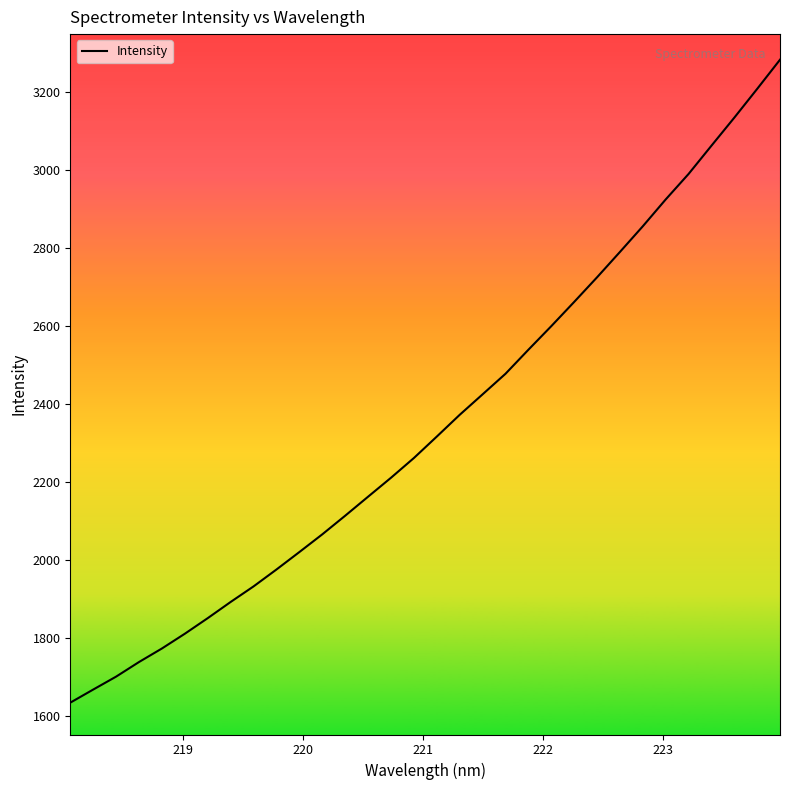

What is the smallest value displayed?

1633.4